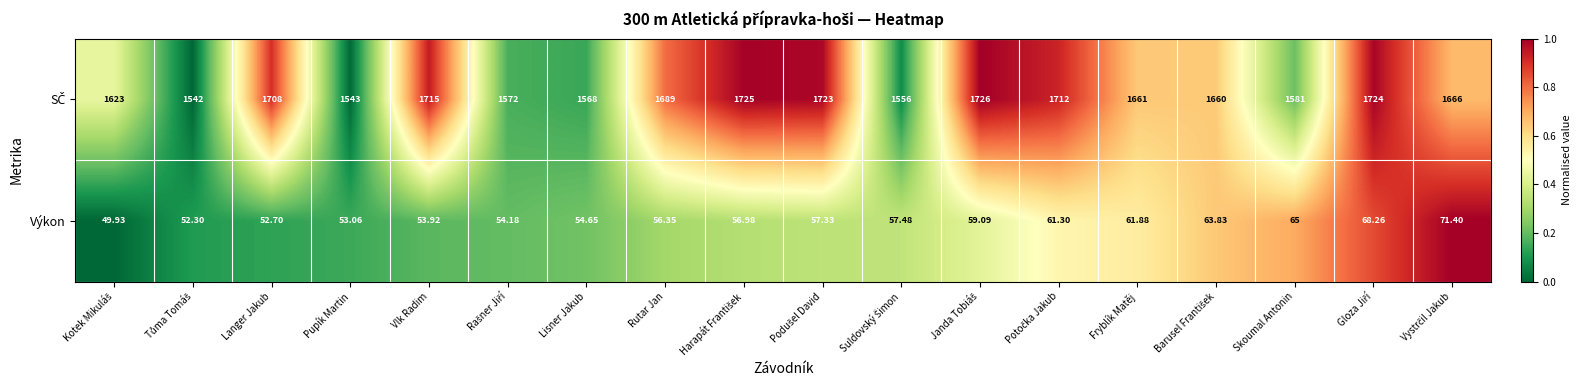

Rank the series by their maximum value, from lowest to highest.

SČ, Výkon